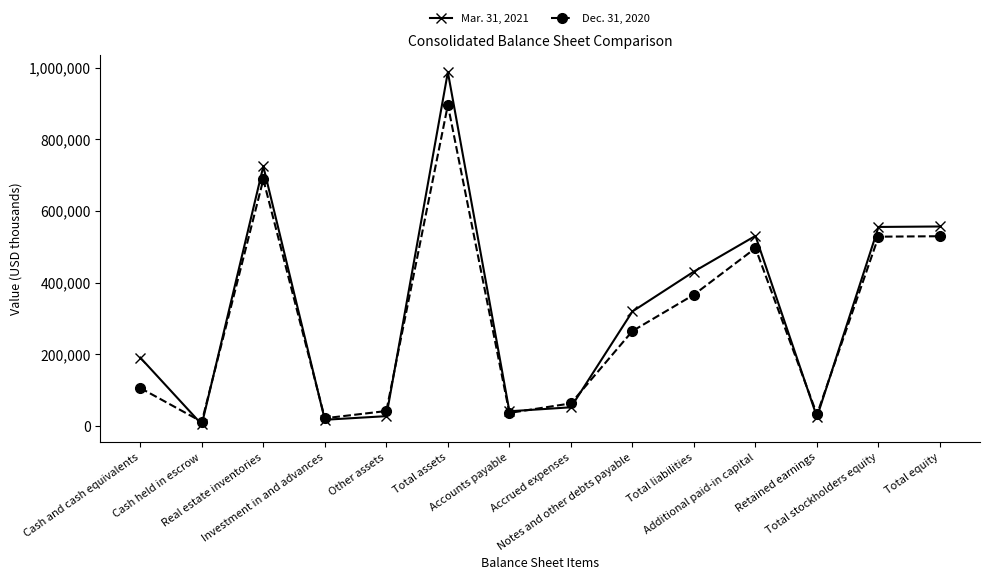

Which series has the widest spread of values?

Mar. 31, 2021